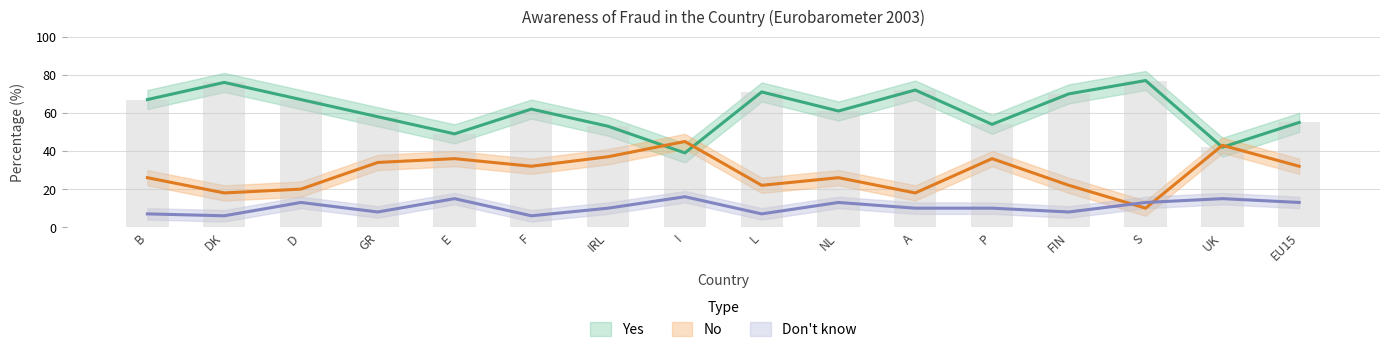

What is the label of the 12th bar from the left?

P